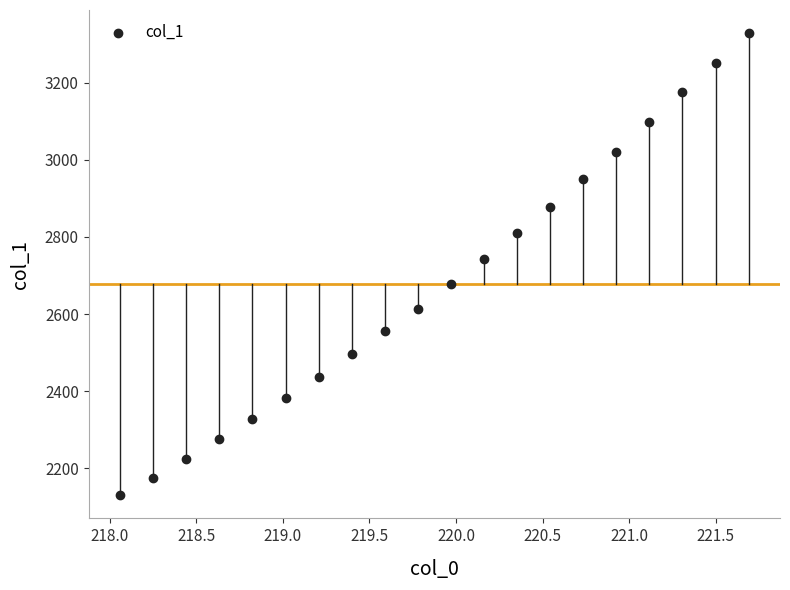

What is the range of Y values (max minus min)?

1198.7